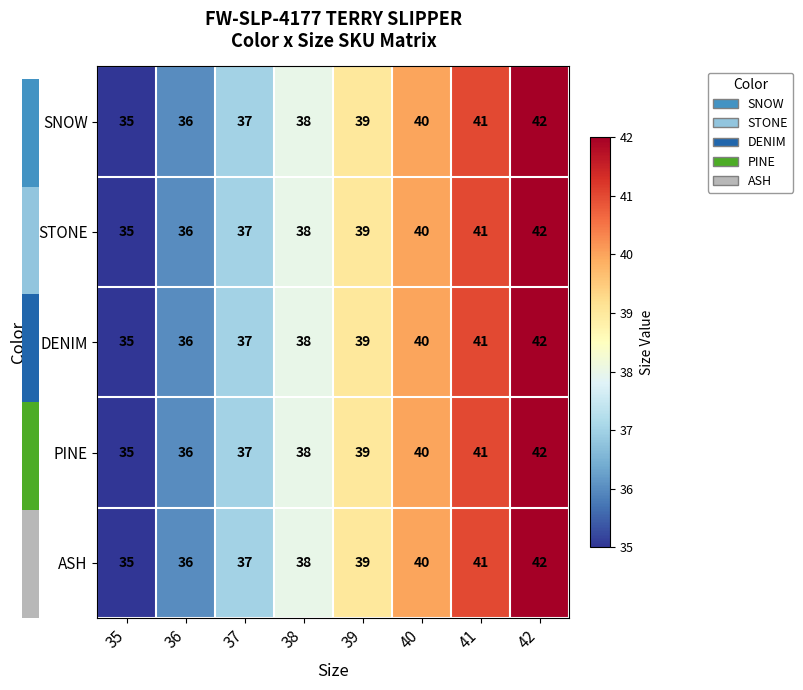

The ASH series shows 15 at 35. True or false?

False